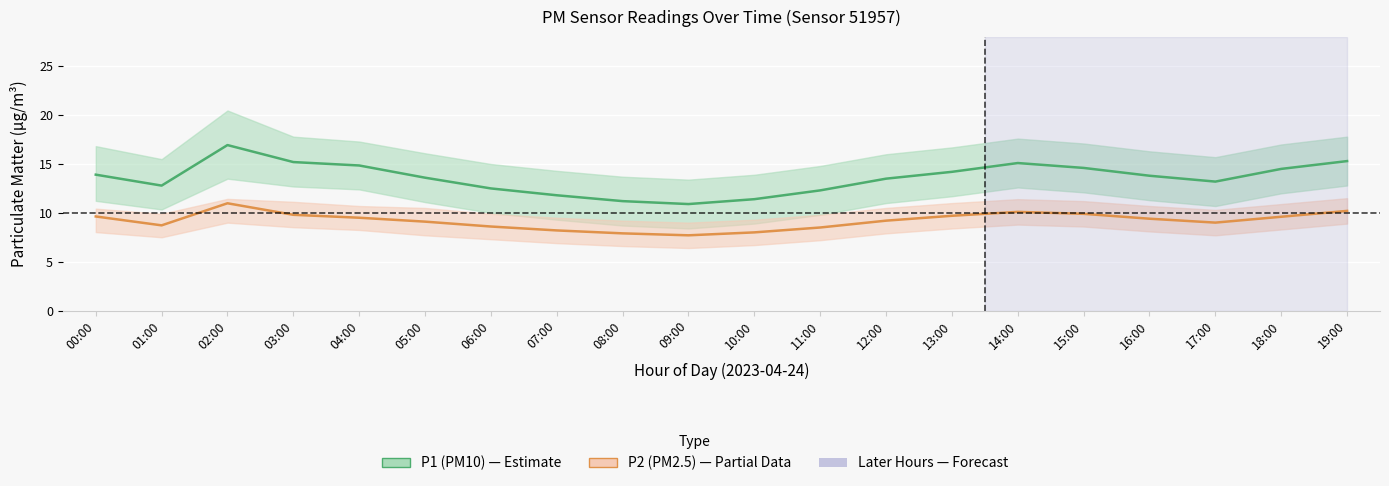

Is the value of P1 (PM10) at 15:00 greater than the value of P2 (PM2.5) at 05:00?

Yes